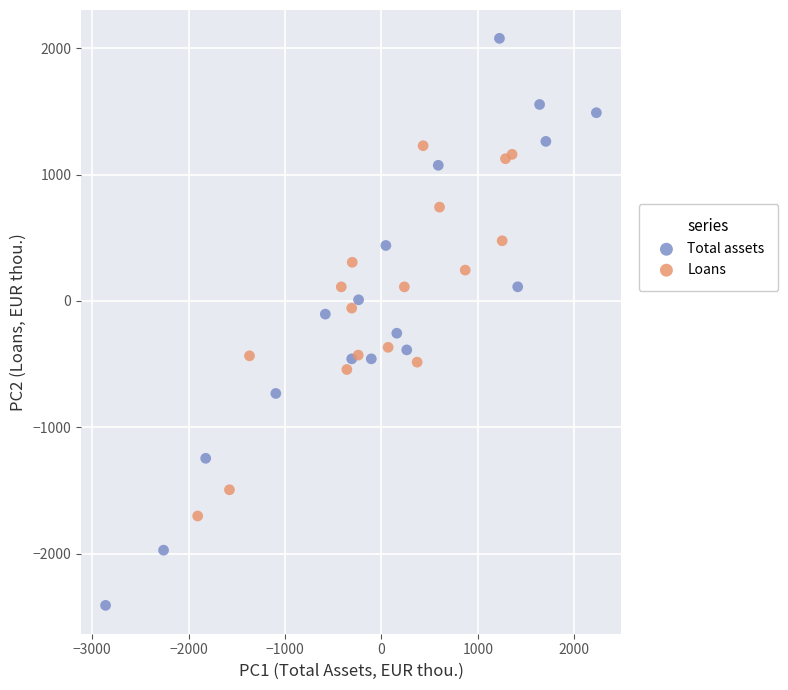

Which series contains the lowest Y value?

Total assets